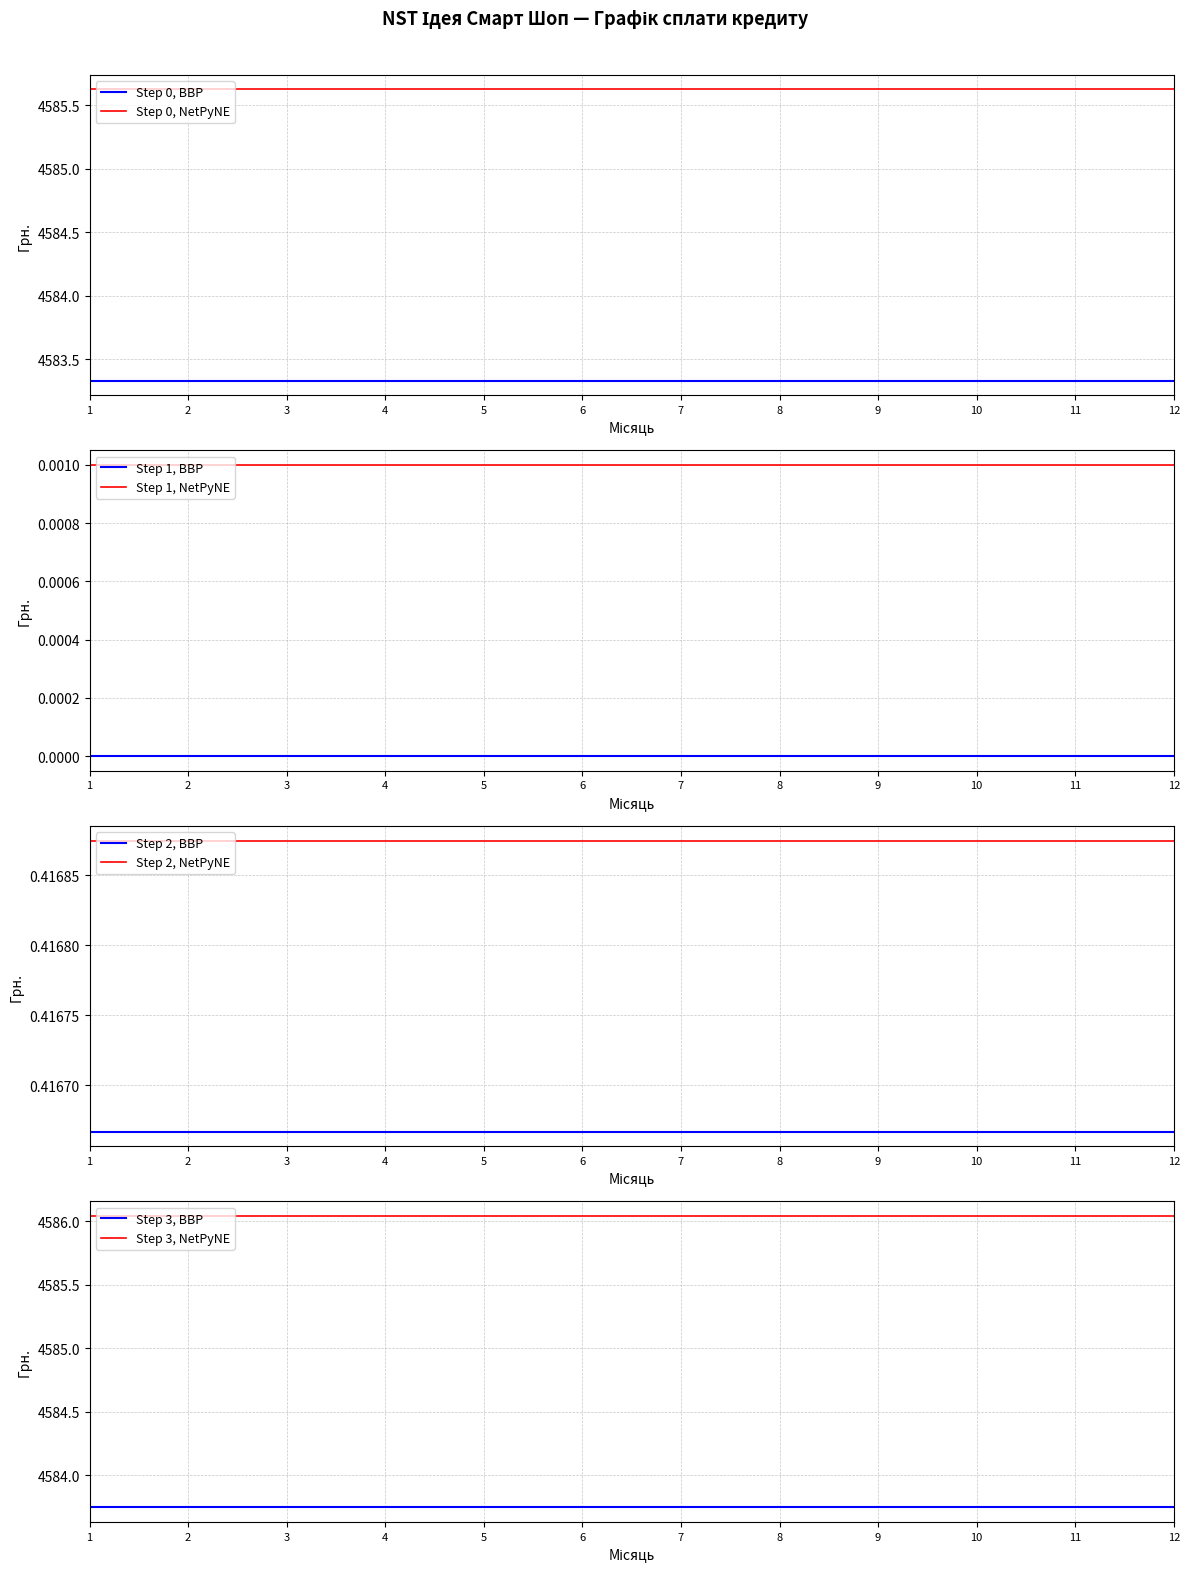

The Step 0, BBP series shows 6067.3 at 8. True or false?

False